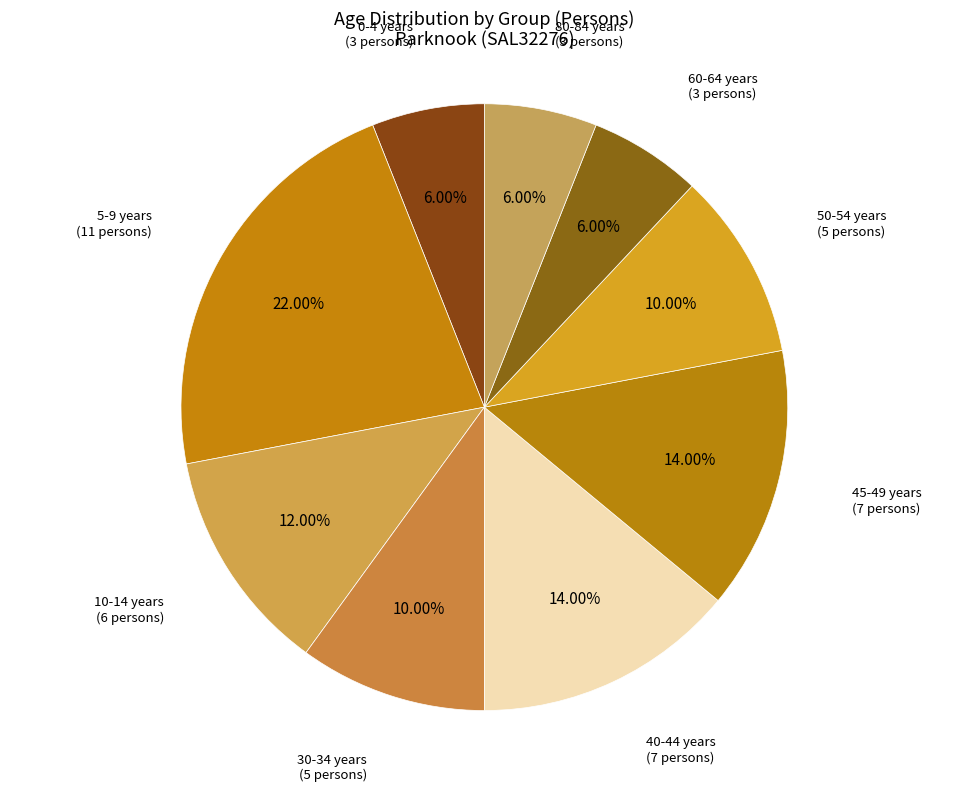

Does 30-34 years account for over 50% of the chart?

No